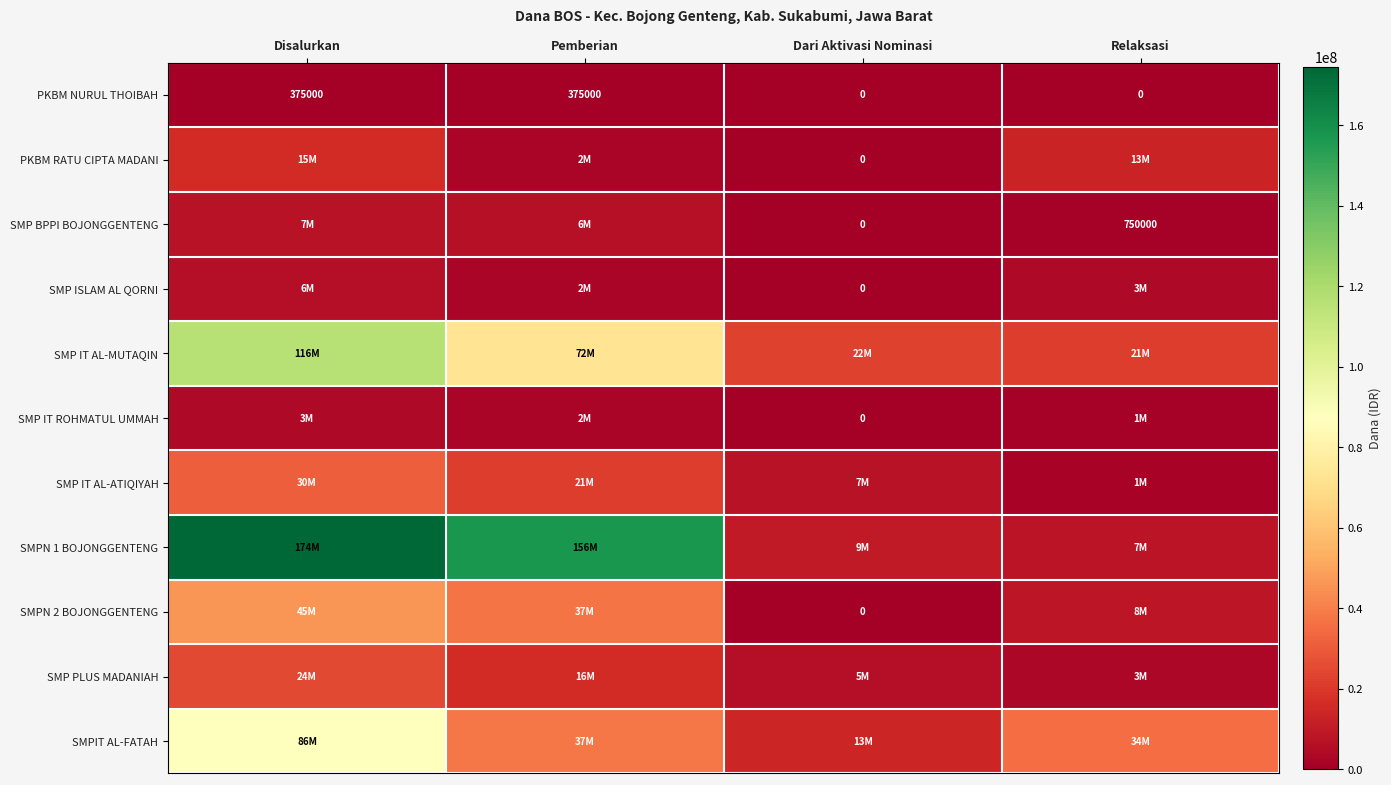

How many PKBM NURUL THOIBAH values are between 0 and 375000?

4